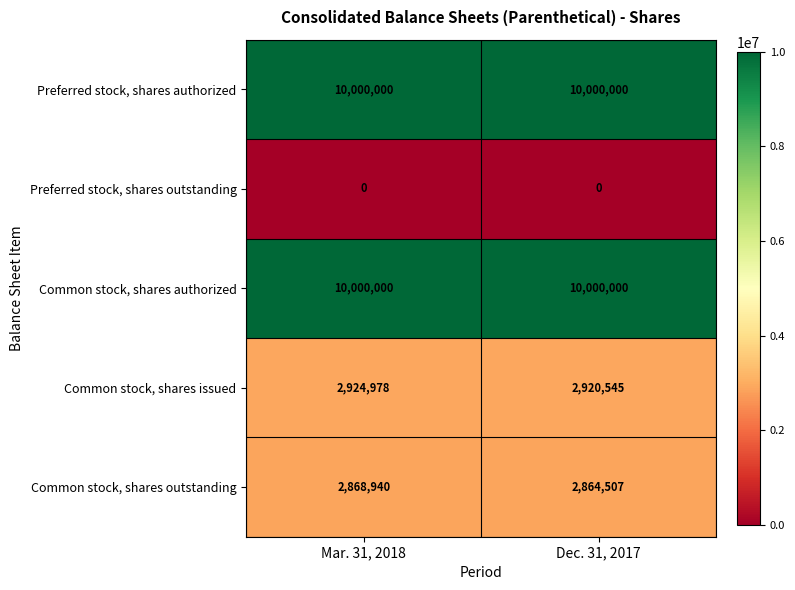

What is the spread (max minus min) of values at Mar. 31, 2018?

10000000